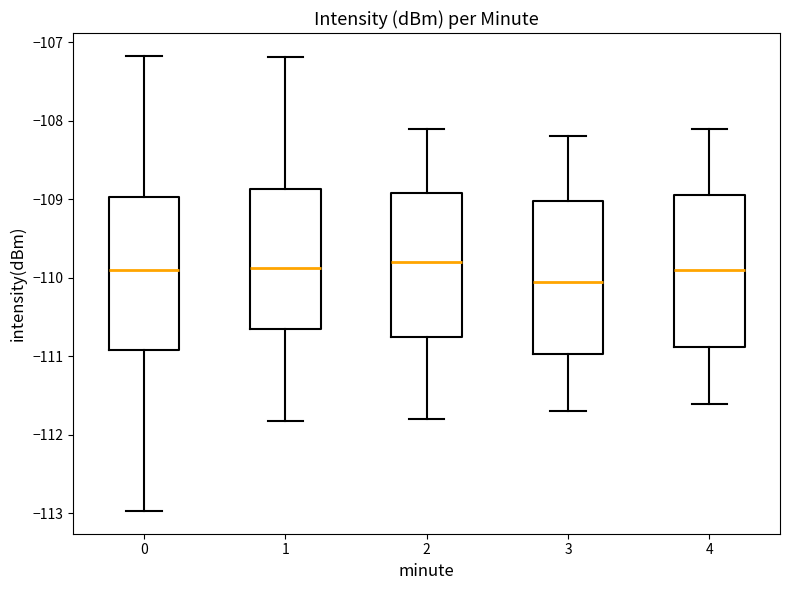

Reading left to right, transcribe this box plot: for each box, give where its median line is, the range the box spans, and where its two whiskers end, as read against the y-axis. The values are not printed on the chart, so give them approximately, as read against the axis.

0: median -109.9, box -110.9 to -109.0, whiskers -113.0 to -107.2
1: median -109.9, box -110.6 to -108.9, whiskers -111.8 to -107.2
2: median -109.8, box -110.7 to -108.9, whiskers -111.8 to -108.1
3: median -110.0, box -111.0 to -109.0, whiskers -111.7 to -108.2
4: median -109.9, box -110.9 to -108.9, whiskers -111.6 to -108.1